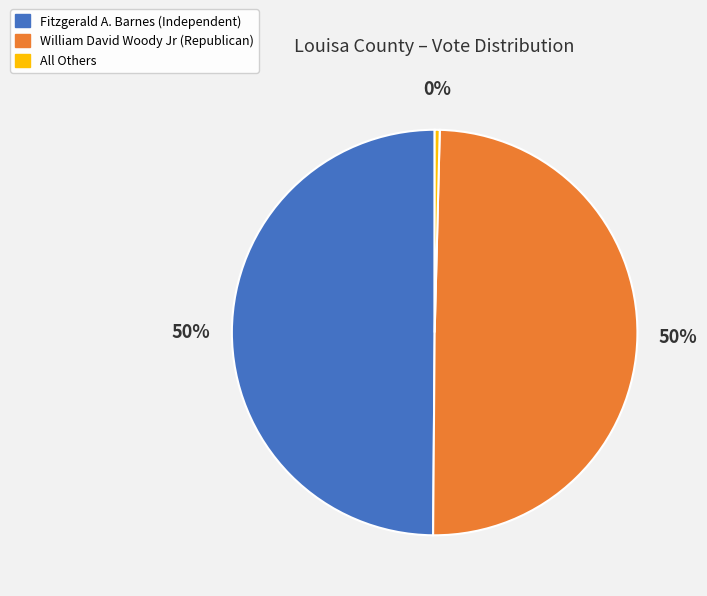

Does All Others represent more than half of the total?

No